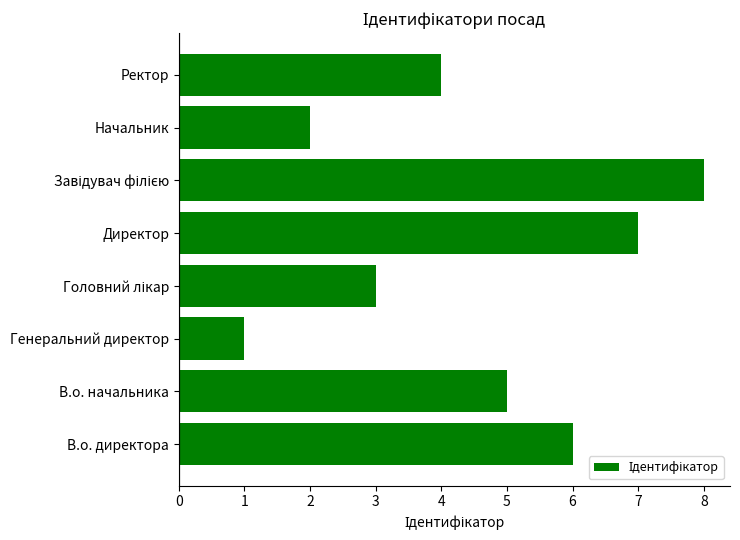

What is the sum of all values?

36